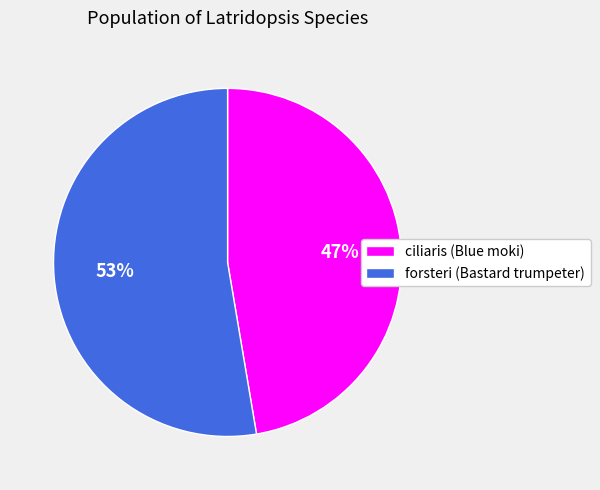

Which category accounts for the majority?

forsteri